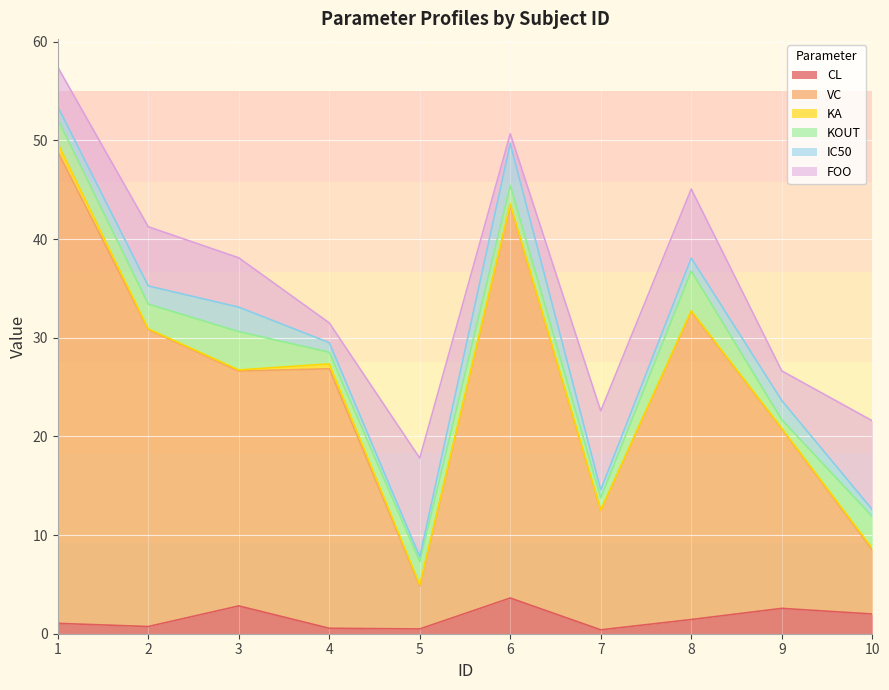

At which label does IC50 reach its peak?

6